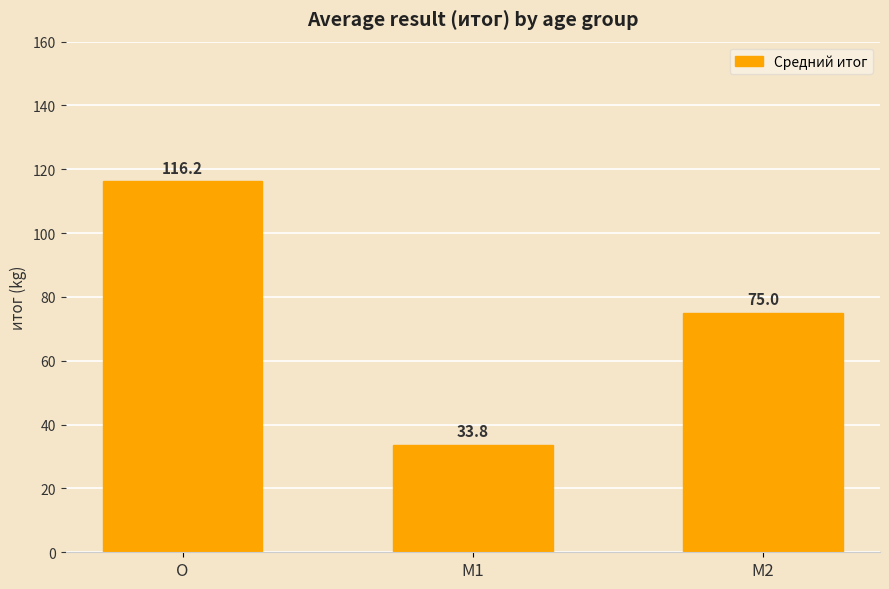

Reading left to right, transcribe all the data shown in this chart.

116.2	33.8	75.0